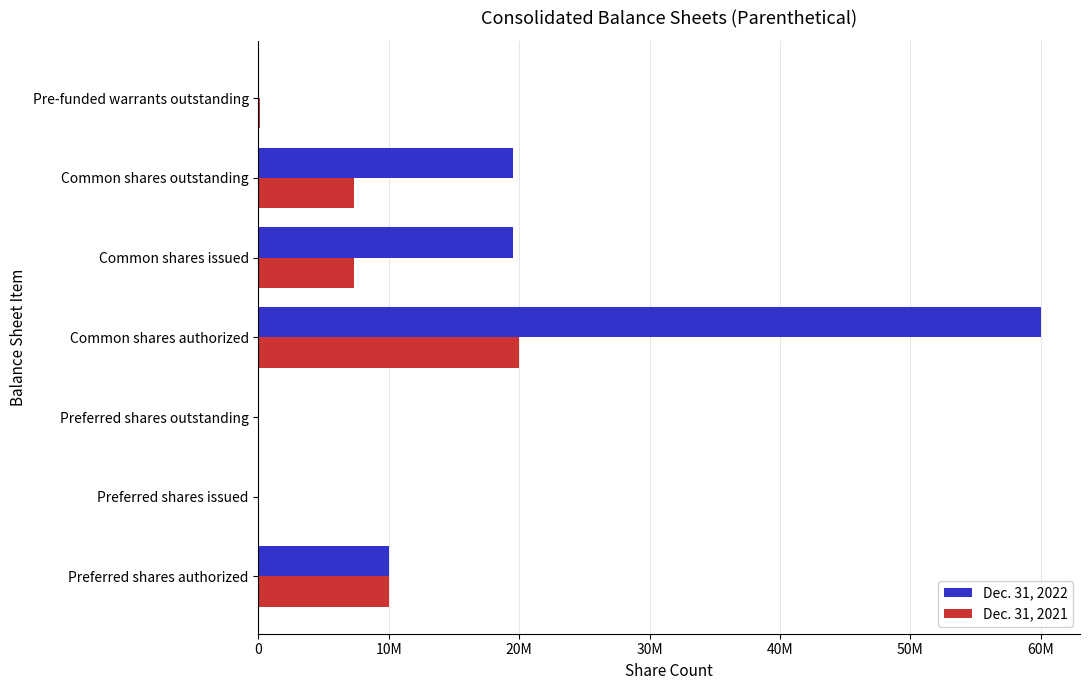

Rank the series by their average value, from highest to lowest.

Dec. 31, 2022, Dec. 31, 2021